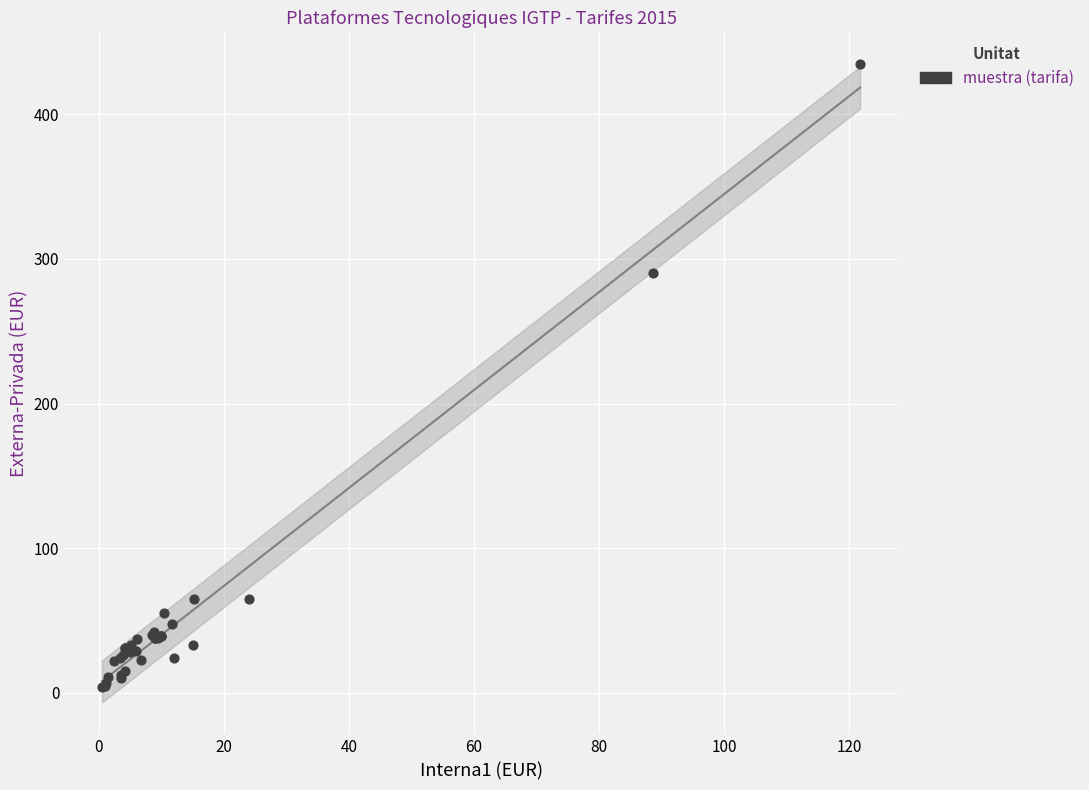

What Y value in the scatter plot is closest to 219?

290.5